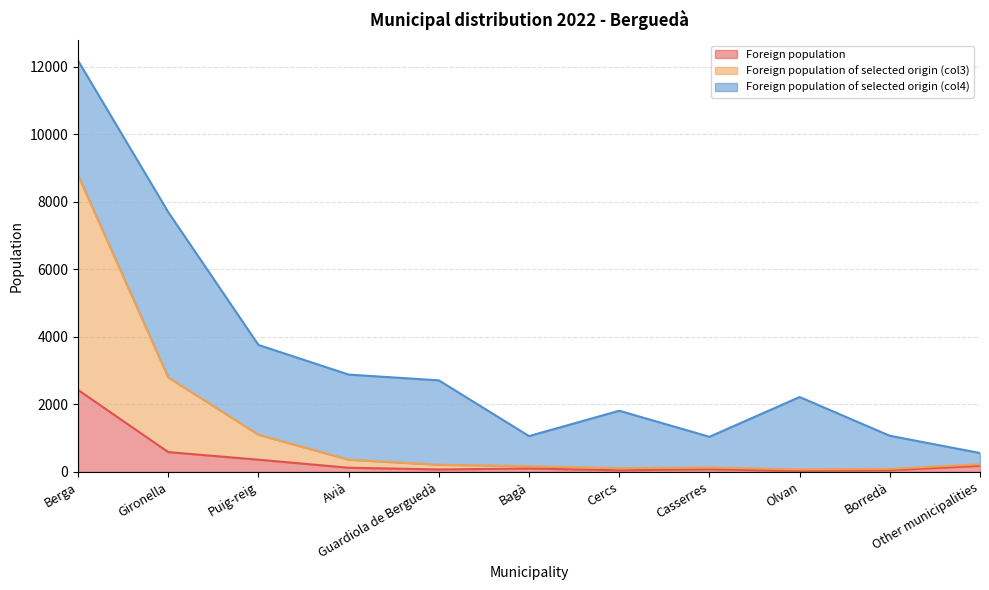

Between Borredà and Olvan, which is larger?

Borredà